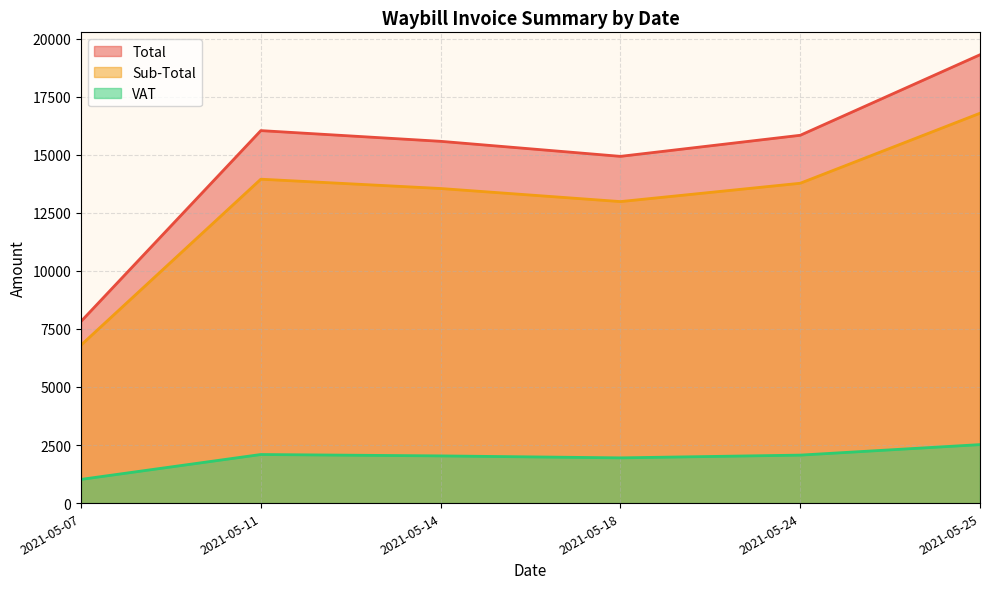

What is the highest value of the Total series?

19300.6